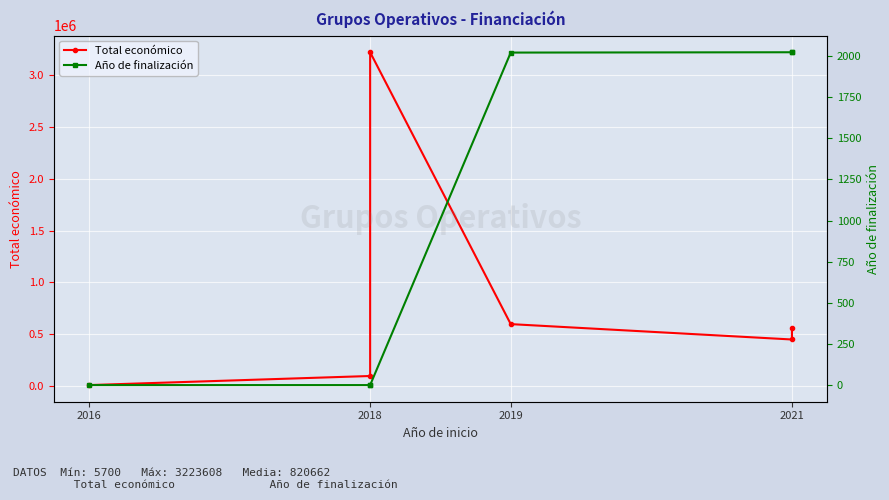

Which series has the largest range (max minus min)?

Total económico